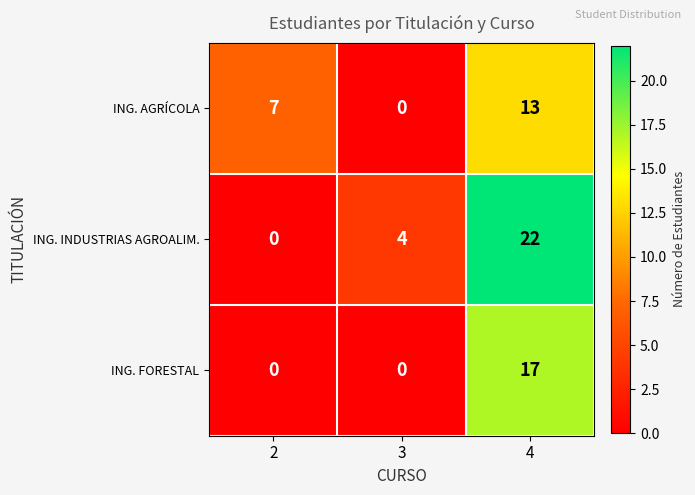

How many data points in ING. INDUSTRIAS AGROALIM. are less than 4?

1